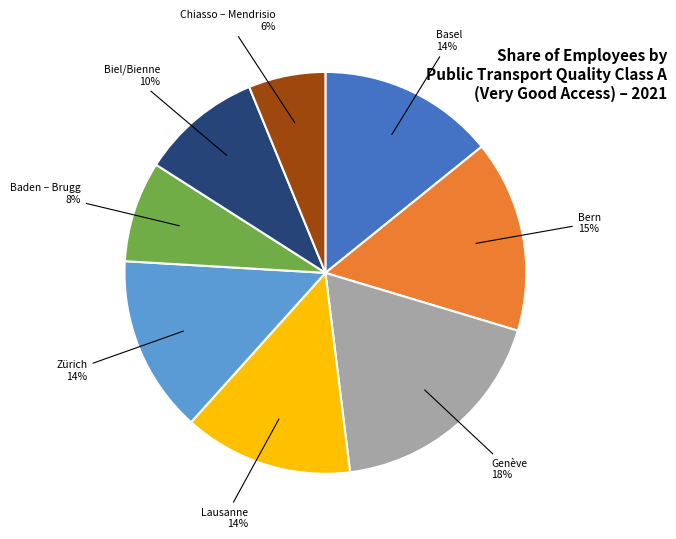

To the nearest percent, what is the average slice percentage?

12%